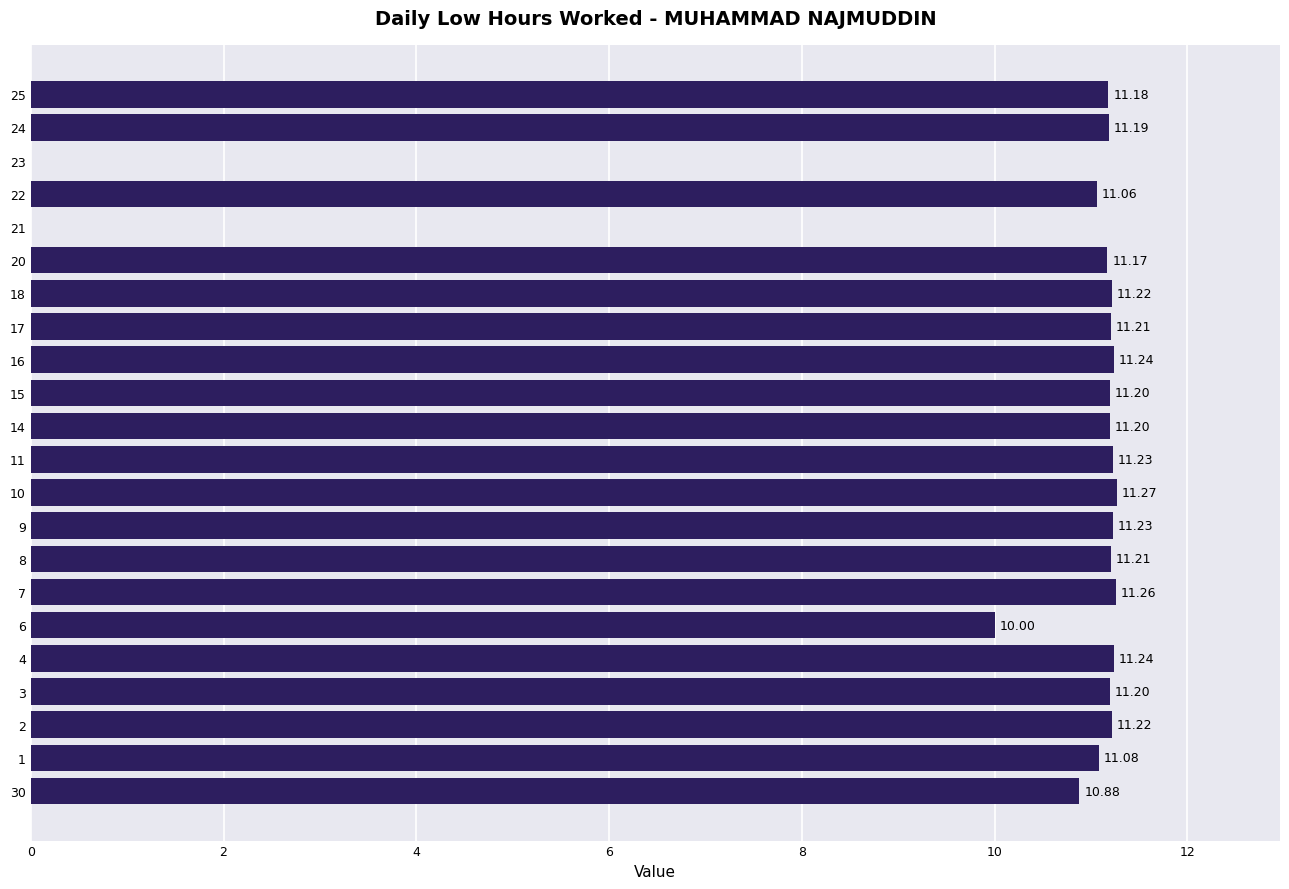

What value does the data have at 16?

11.2